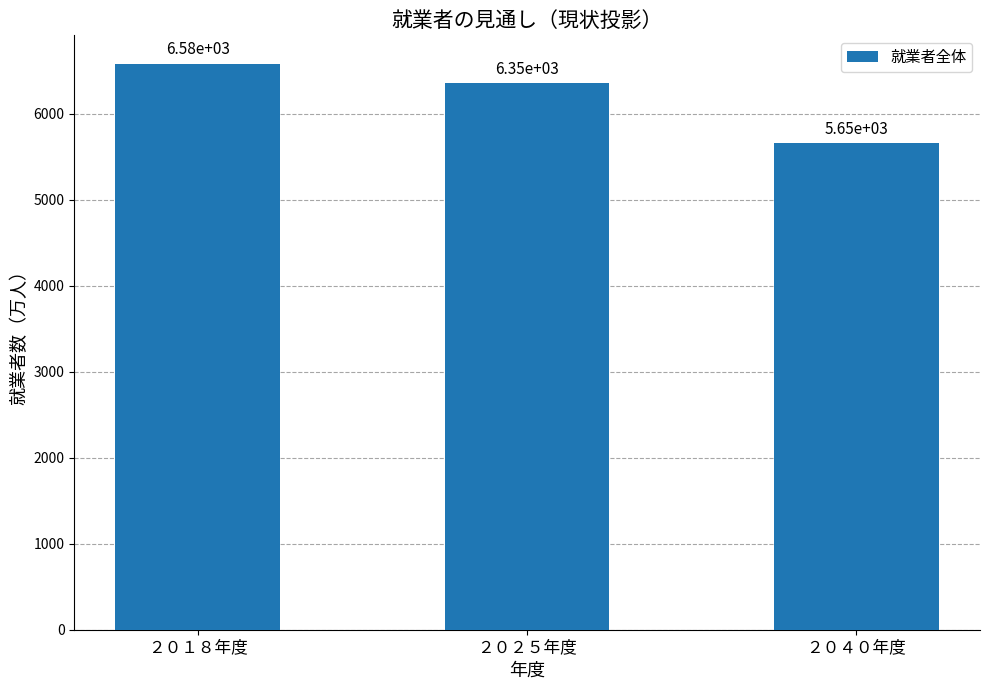

What is the maximum value shown in the chart?

6580